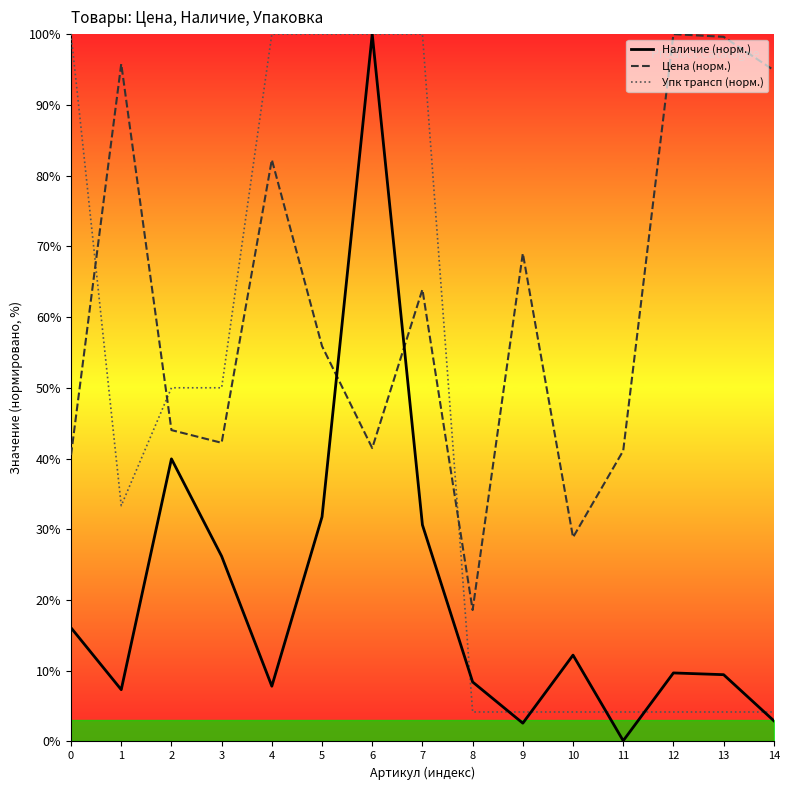

What is the difference between the maximum and minimum values in the Цена (норм.) series?

81.4